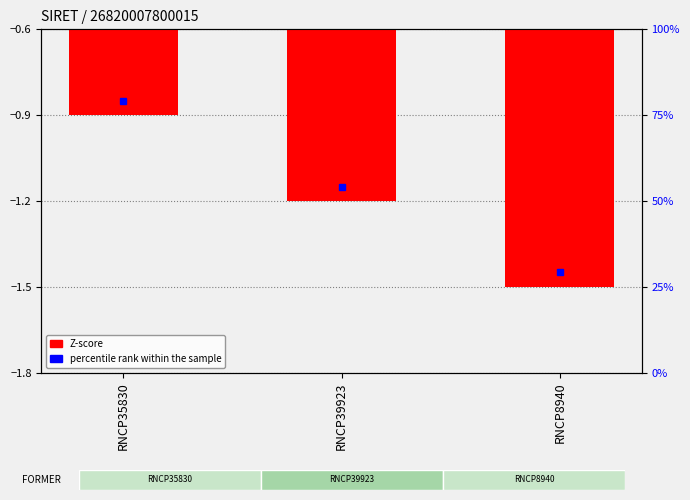

Does the chart contain stacked bars?

No